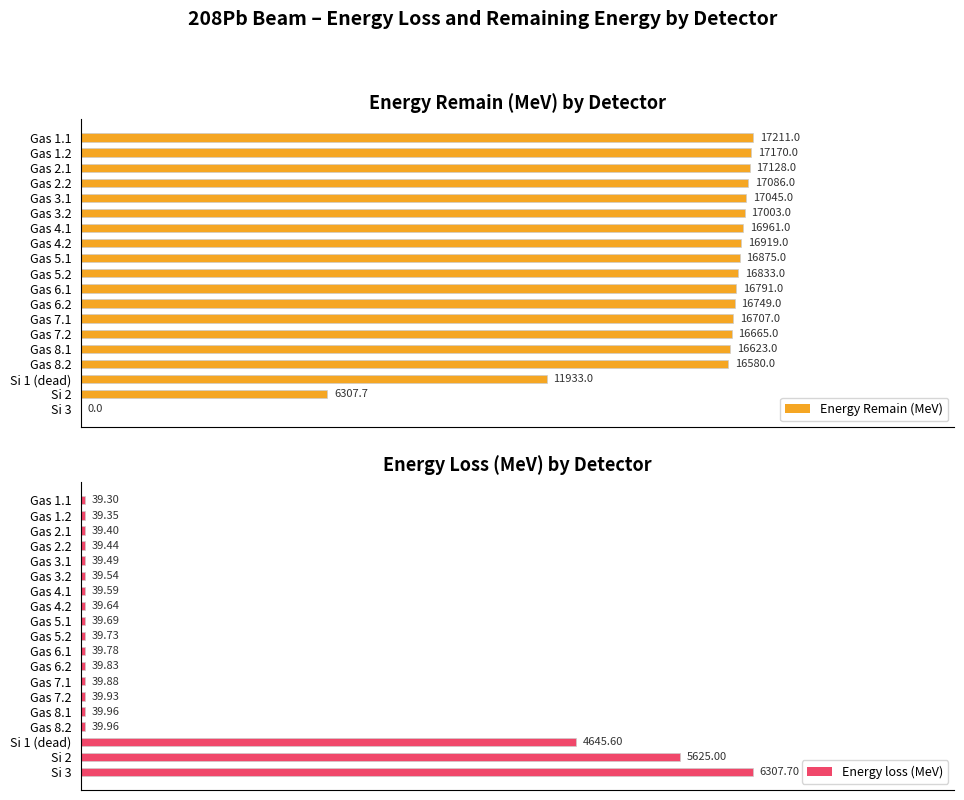

What are all the series names shown in the legend?

Energy Remain (MeV), Energy loss (MeV)